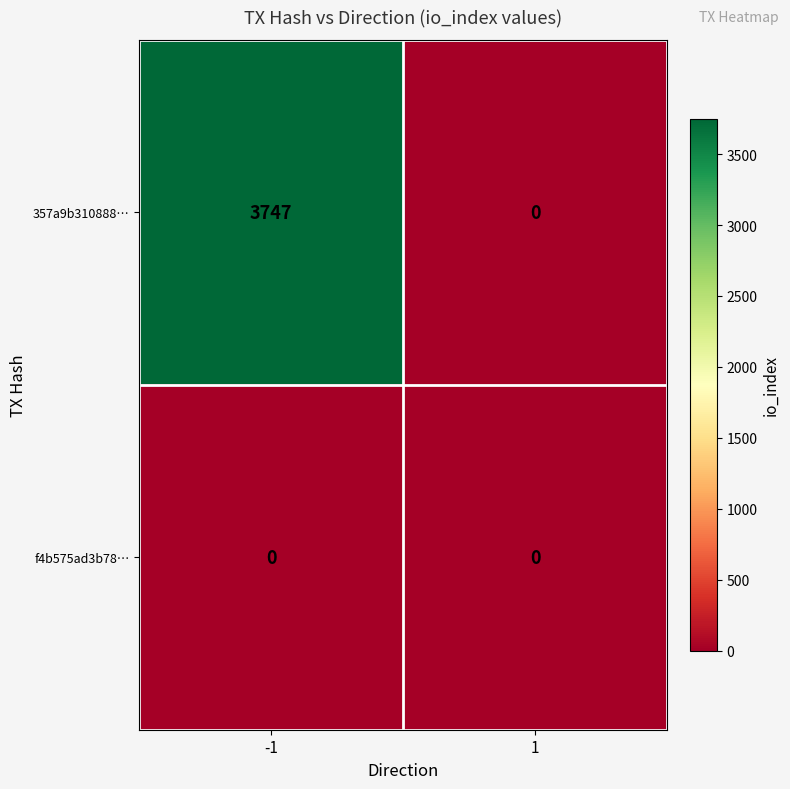

Is it true that f4b575ad3b78… equals 0 at -1?

True